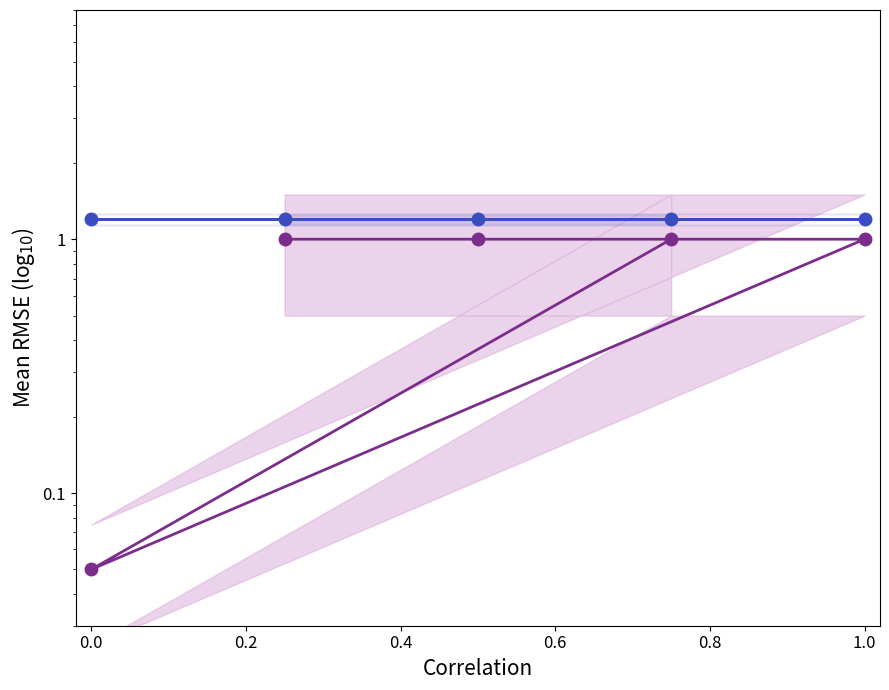

True or false: there are more than 2 points higher than both neighbors.

False